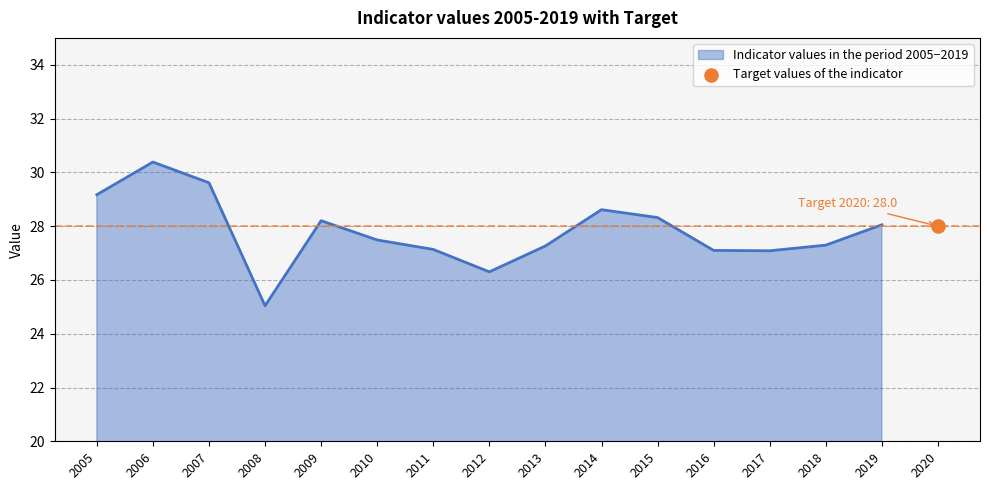

What is the ratio of the value at 2019 to the value at 2014?

1.0